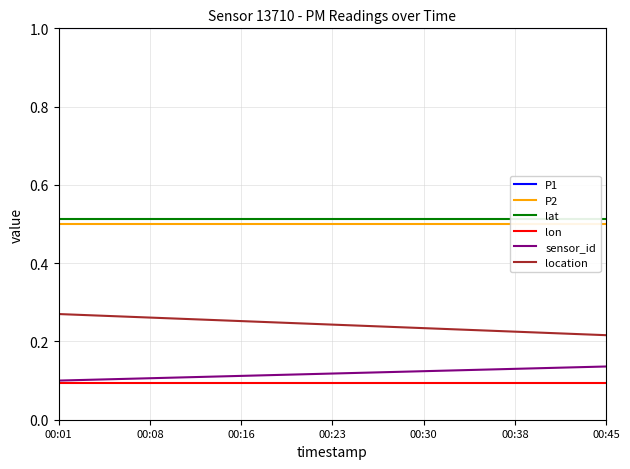

Reading left to right, extract all data points from this chart.

P1: 1.0	1.0	1.0	1.0	1.0	1.0	1.0	1.0	1.0	1.0	1.0	1.0	1.0	1.0	1.0	1.0	1.0	1.0	1.0
P2: 0.5	0.5	0.5	0.5	0.5	0.5	0.5	0.5	0.5	0.5	0.5	0.5	0.5	0.5	0.5	0.5	0.5	0.5	0.5
lat: 0.5	0.5	0.5	0.5	0.5	0.5	0.5	0.5	0.5	0.5	0.5	0.5	0.5	0.5	0.5	0.5	0.5	0.5	0.5
lon: 0.1	0.1	0.1	0.1	0.1	0.1	0.1	0.1	0.1	0.1	0.1	0.1	0.1	0.1	0.1	0.1	0.1	0.1	0.1
sensor_id: 0.1	0.1	0.1	0.1	0.1	0.1	0.1	0.1	0.1	0.1	0.1	0.1	0.1	0.1	0.1	0.1	0.1	0.1	0.1
location: 0.3	0.3	0.3	0.3	0.3	0.3	0.3	0.2	0.2	0.2	0.2	0.2	0.2	0.2	0.2	0.2	0.2	0.2	0.2